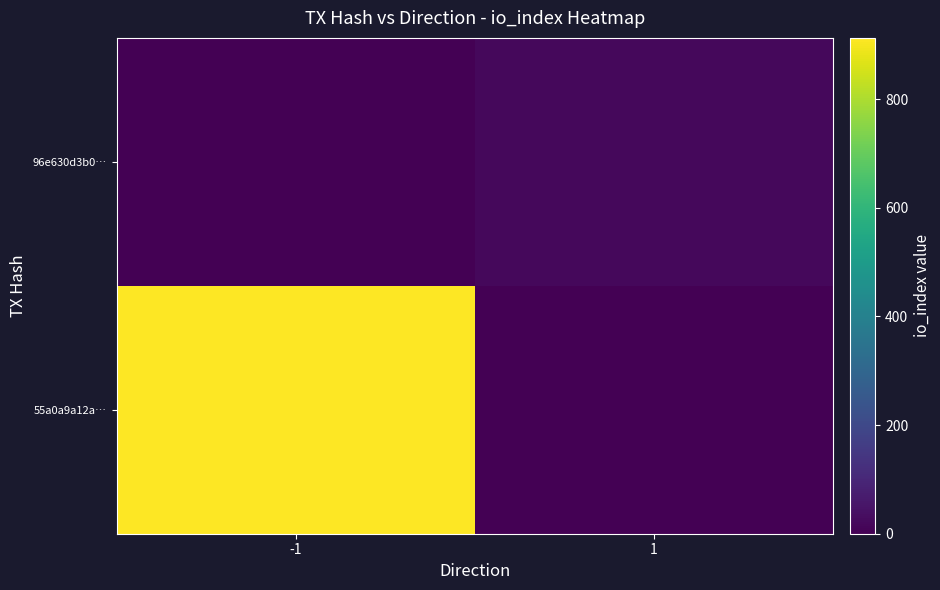

Reading right to left, what are all the values shown in this chart?

55a0a9a12a…: 1=0	-1=913
96e630d3b0…: 1=21	-1=0